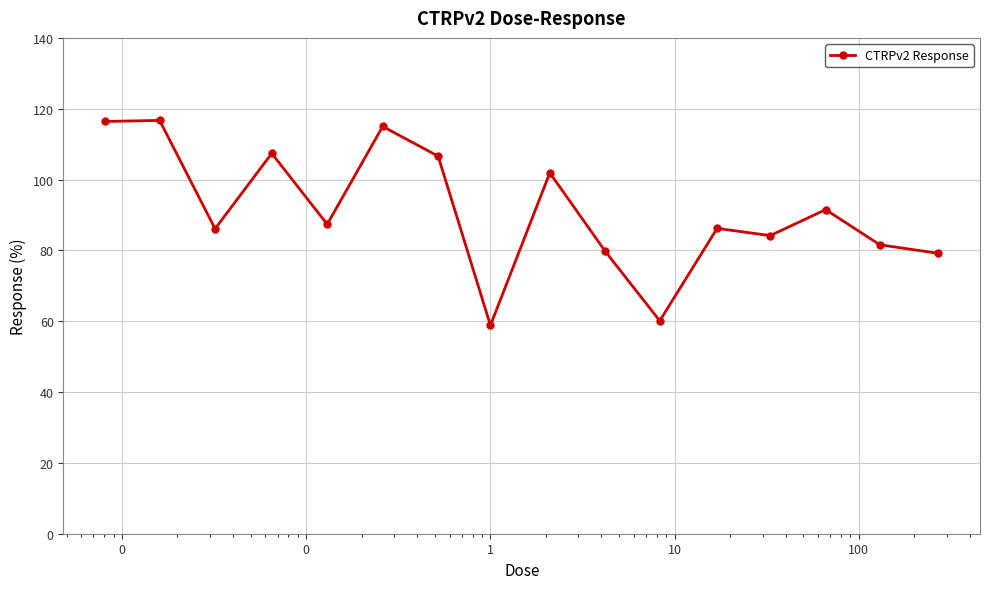

What is the sum of all values?

1458.8